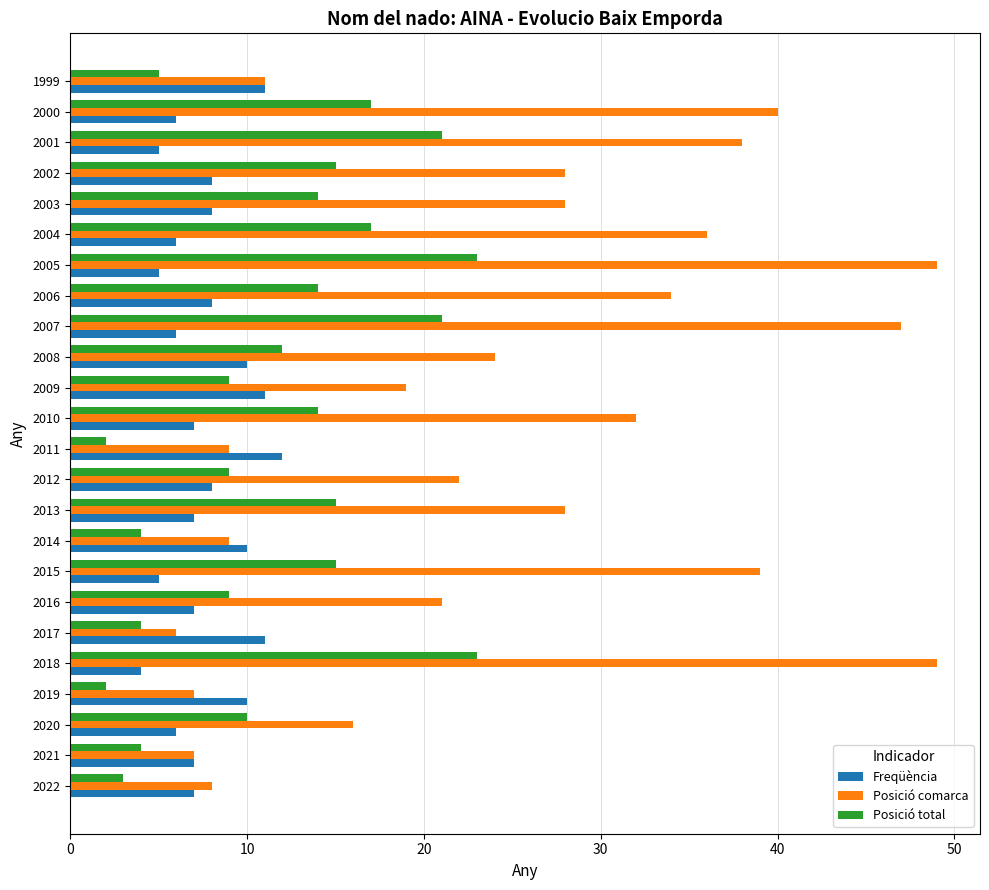

True or false: Posició comarca has a value of 14 at 2006.

False